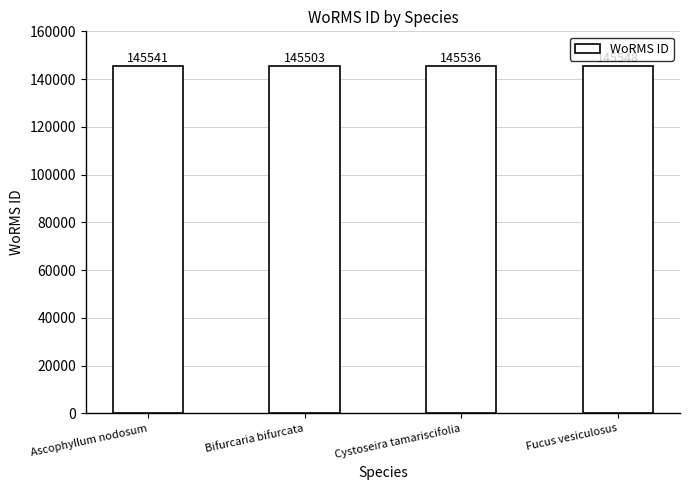

Which has a higher value, Ascophyllum nodosum or Bifurcaria bifurcata?

Ascophyllum nodosum